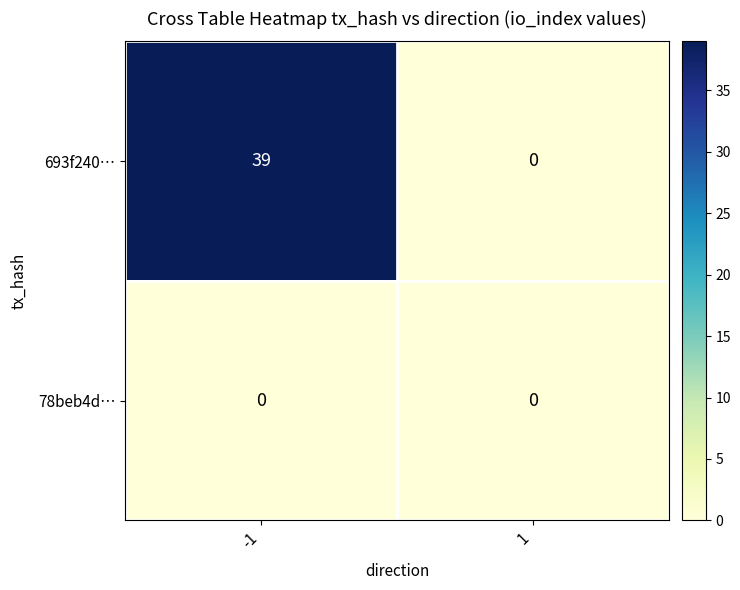

Which series has the largest total across all categories?

693f240…